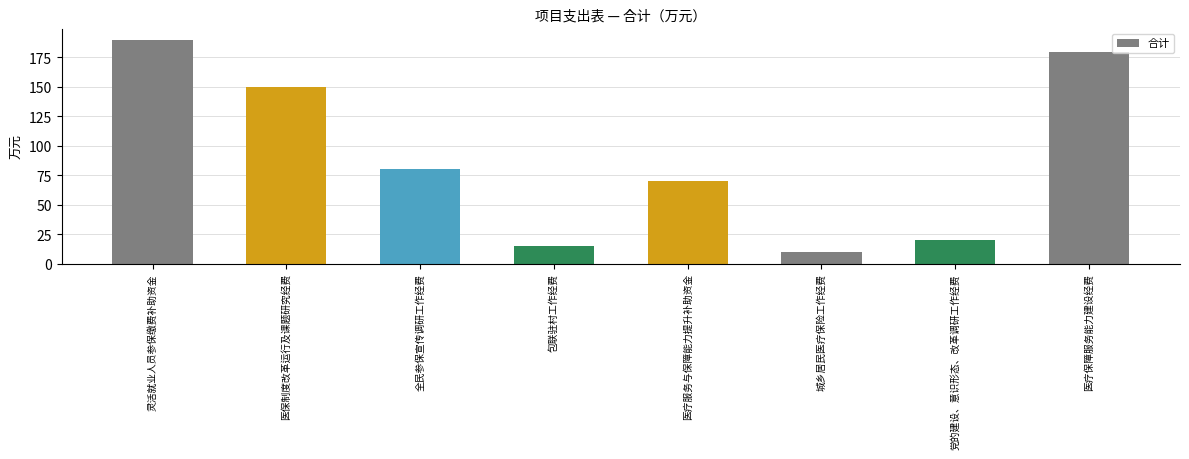

Between 党的建设、意识形态、改革调研工作经费 and 医疗保障服务能力建设经费, which is larger?

医疗保障服务能力建设经费